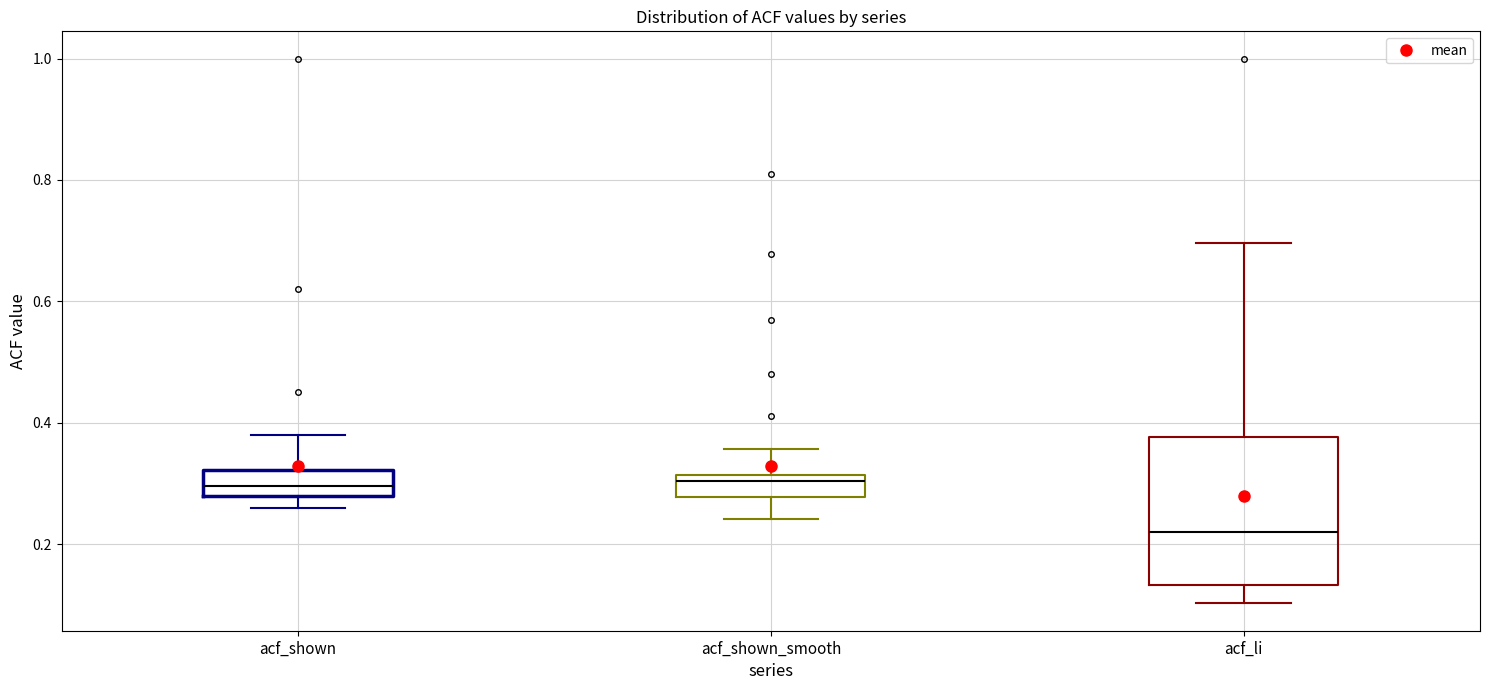

Reading left to right, read every box against the y-axis: the position of its median line, the range the box covers, and the ends of its whiskers. The values are not printed on the chart, so give them approximately, as read against the axis.

acf_shown: median 0.30, box 0.28 to 0.32, whiskers 0.26 to 0.38
acf_shown_smooth: median 0.30, box 0.28 to 0.32, whiskers 0.24 to 0.36
acf_li: median 0.22, box 0.14 to 0.38, whiskers 0.10 to 0.70